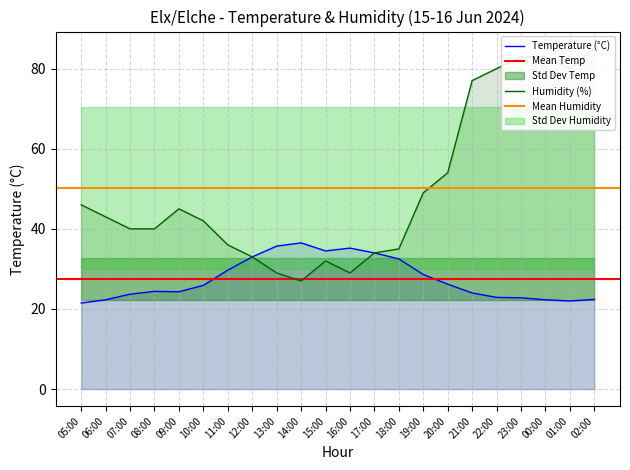

Reading left to right, list all the values displayed in this chart.

Temperature (C): 05:00=21.5	06:00=22.3	07:00=23.7	08:00=24.4	09:00=24.3	10:00=25.9	11:00=29.7	12:00=33.0	13:00=35.7	14:00=36.5	15:00=34.5	16:00=35.2	17:00=34.0	18:00=32.5	19:00=28.6	20:00=26.2	21:00=24.0	22:00=22.9	23:00=22.8	00:00=22.3	01:00=22.0	02:00=22.4
Humidity (%): 05:00=46.0	06:00=43.0	07:00=40.0	08:00=40.0	09:00=45.0	10:00=42.0	11:00=36.0	12:00=33.0	13:00=29.0	14:00=27.0	15:00=32.0	16:00=29.0	17:00=34.0	18:00=35.0	19:00=49.0	20:00=54.0	21:00=77.0	22:00=80.0	23:00=83.0	00:00=83.0	01:00=80.0	02:00=85.0